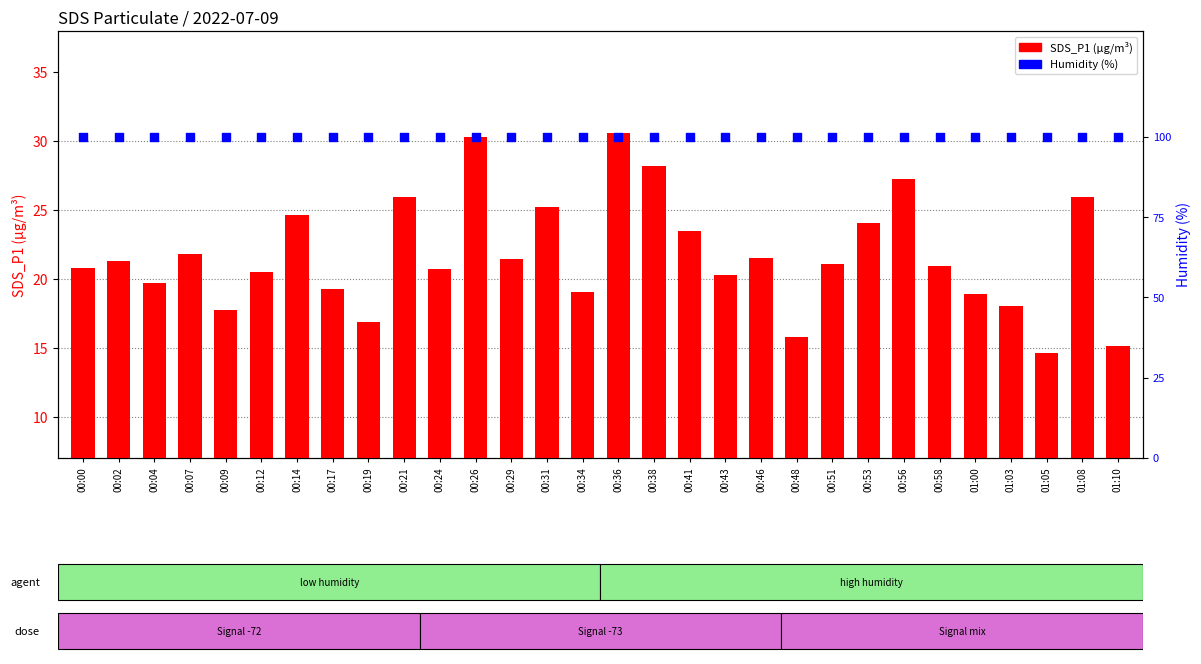

Which series has the largest total across all categories?

Humidity (%)